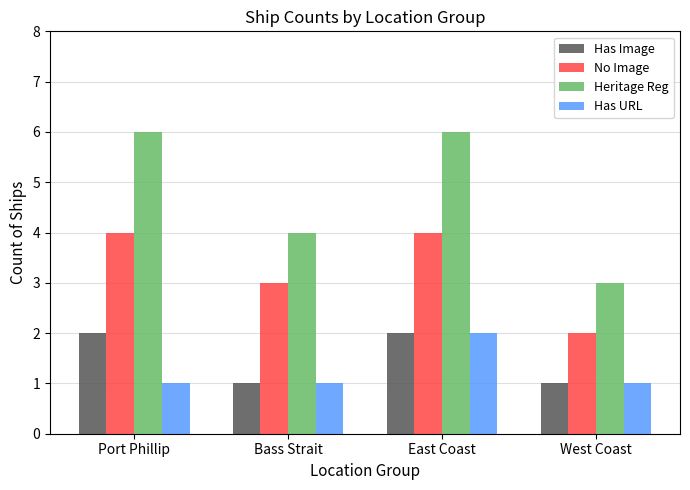

How many values in the Has Image series are below 2?

2